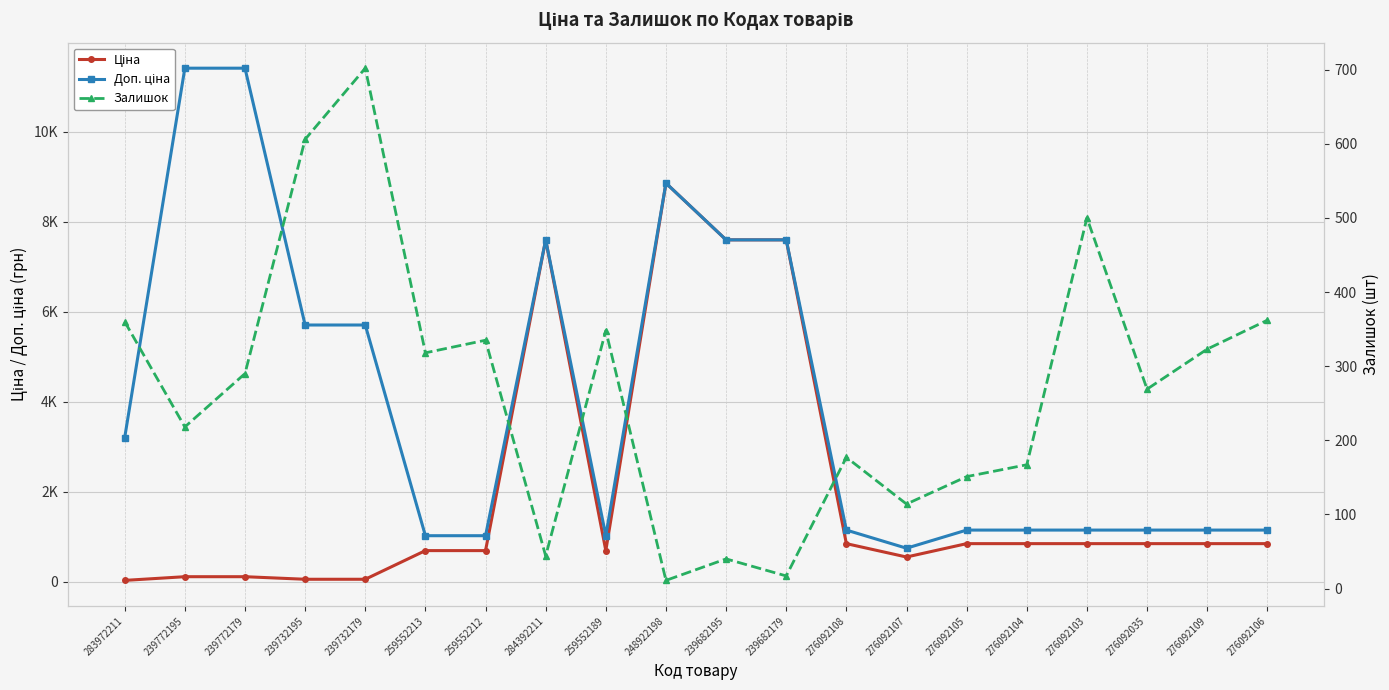

What is the smallest value displayed?

11.0